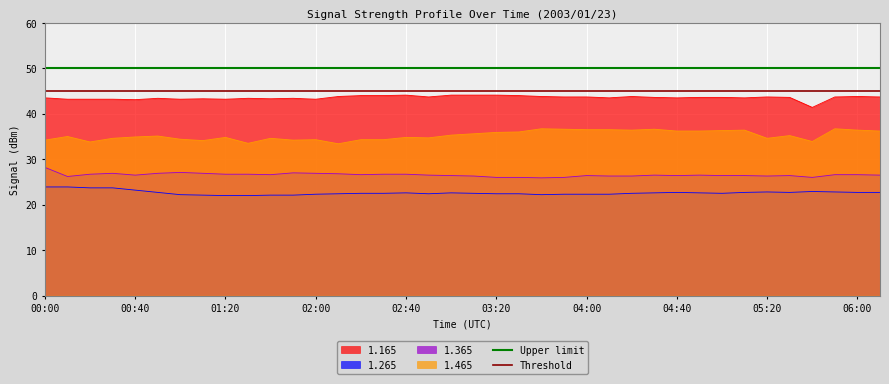

True or false: 1.265 has a value of 23.2 at 00:40.

True